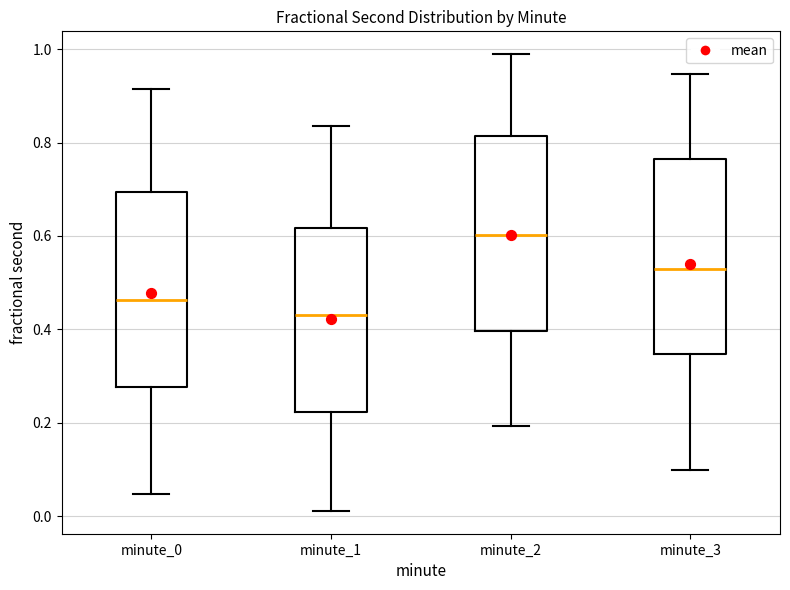

Which box's median line is the lowest?

minute_1